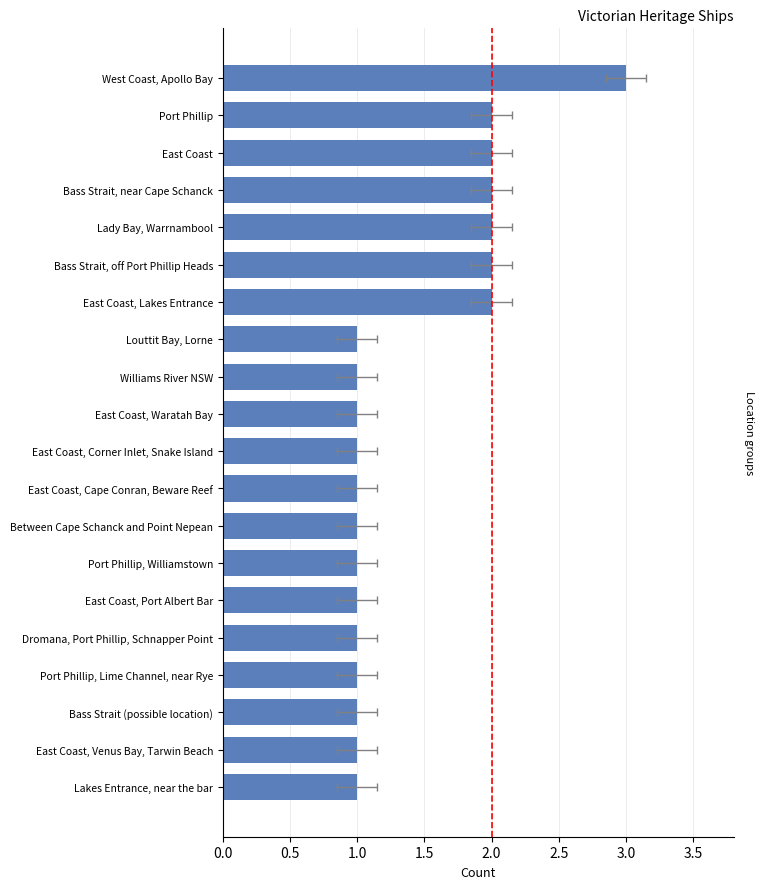

What is the greatest value displayed?

3